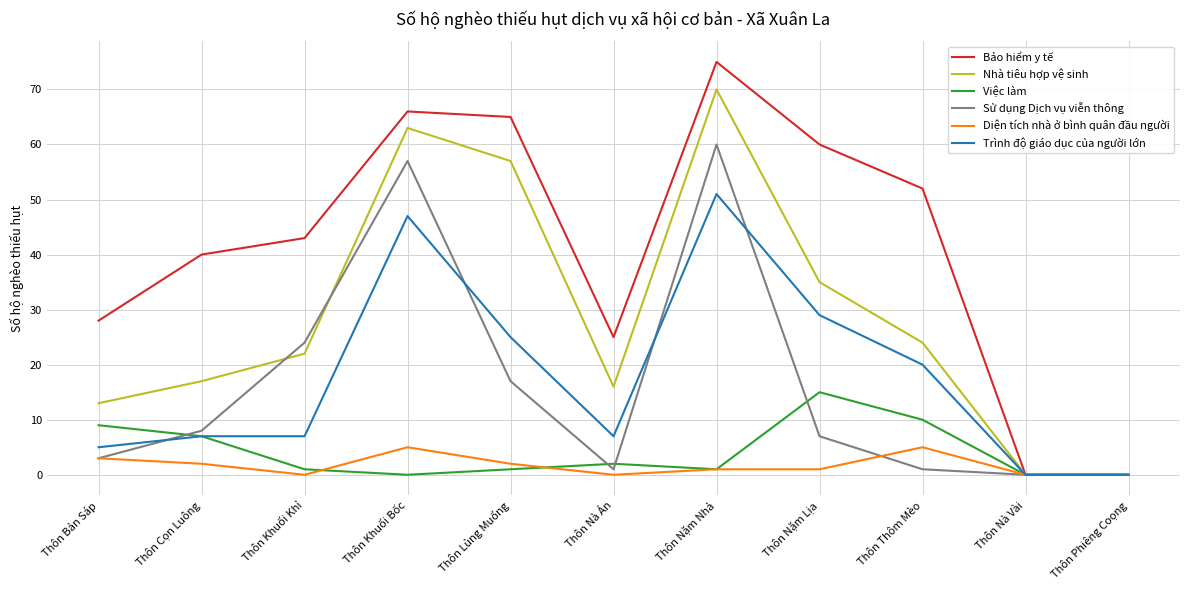

The value of Nhà tiêu hợp vệ sinh at Thôn Phiêng Coọng is 33. True or false?

False